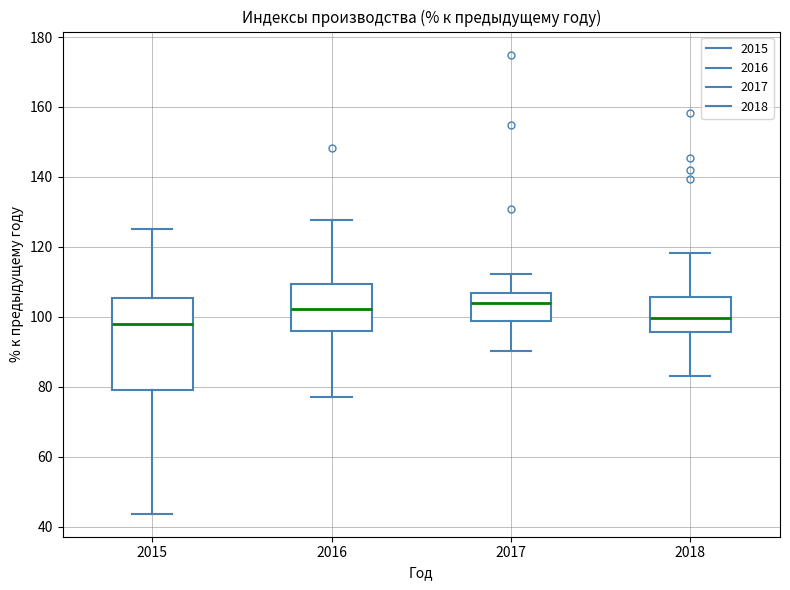

Reading left to right, read every box against the y-axis: the position of its median line, the range the box covers, and the ends of its whiskers. The values are not printed on the chart, so give them approximately, as read against the axis.

2015: median 98, box 80 to 106, whiskers 44 to 126
2016: median 102, box 96 to 110, whiskers 78 to 128
2017: median 104, box 98 to 106, whiskers 90 to 112
2018: median 100, box 96 to 106, whiskers 84 to 118